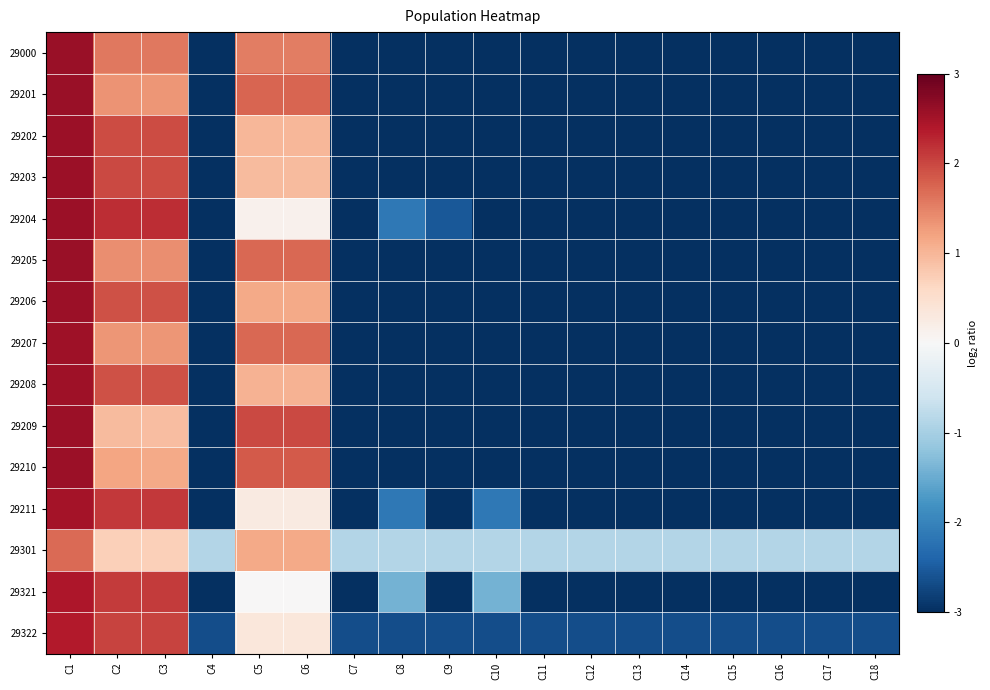

Rank the series by their maximum value, from highest to lowest.

29000, 29201, 29205, 29209, 29210, 29203, 29204, 29202, 29206, 29207, 29208, 29211, 29321, 29322, 29301